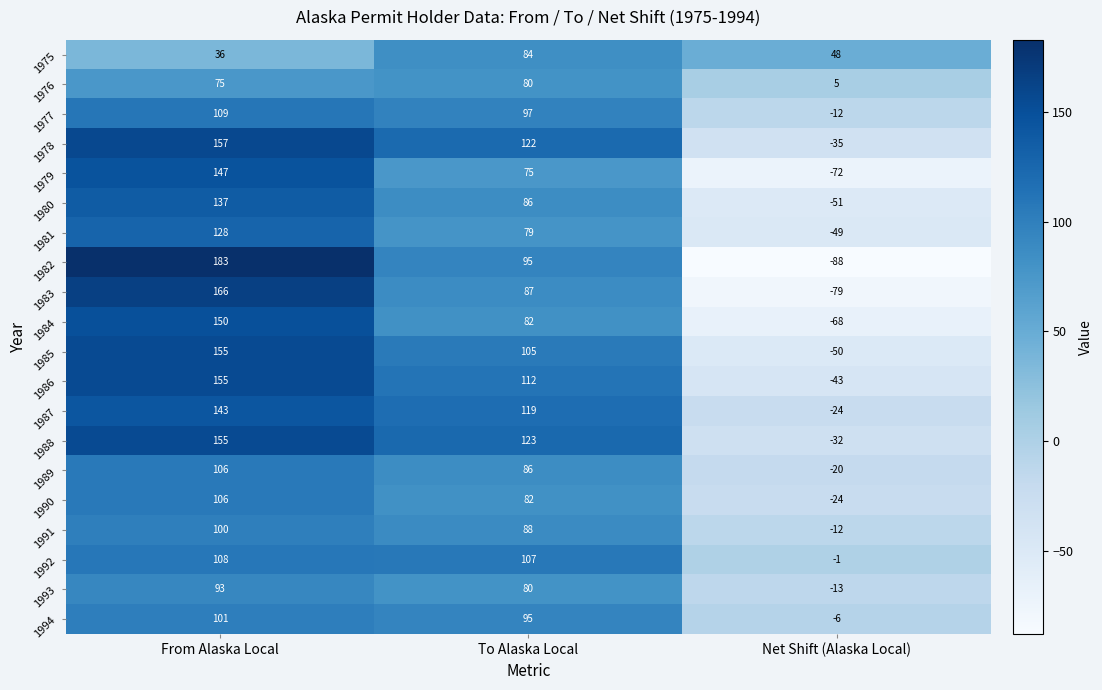

How many data points in 1984 are less than 82?

1